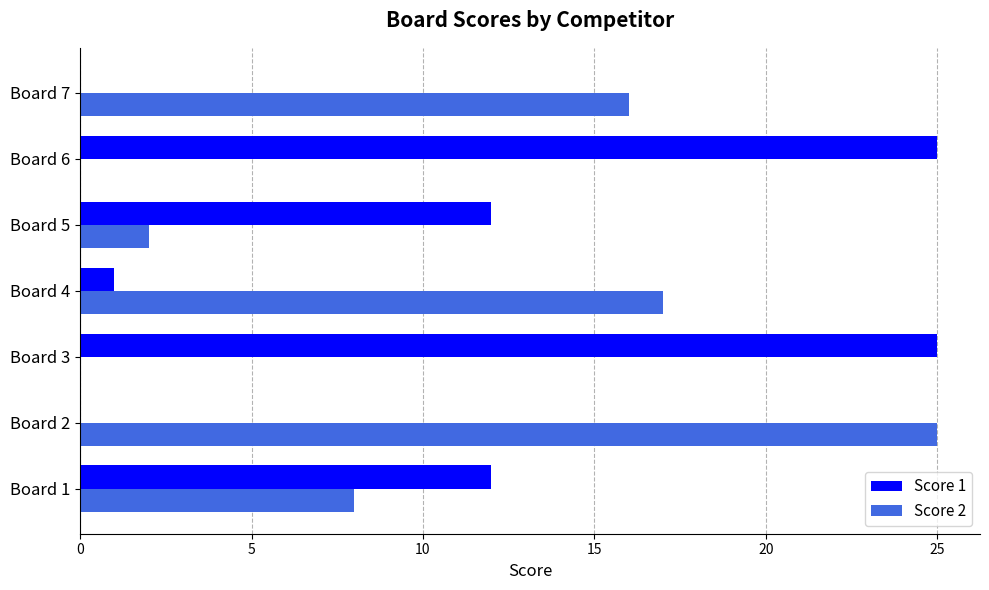

What is the total value across all series at Board 6?

25